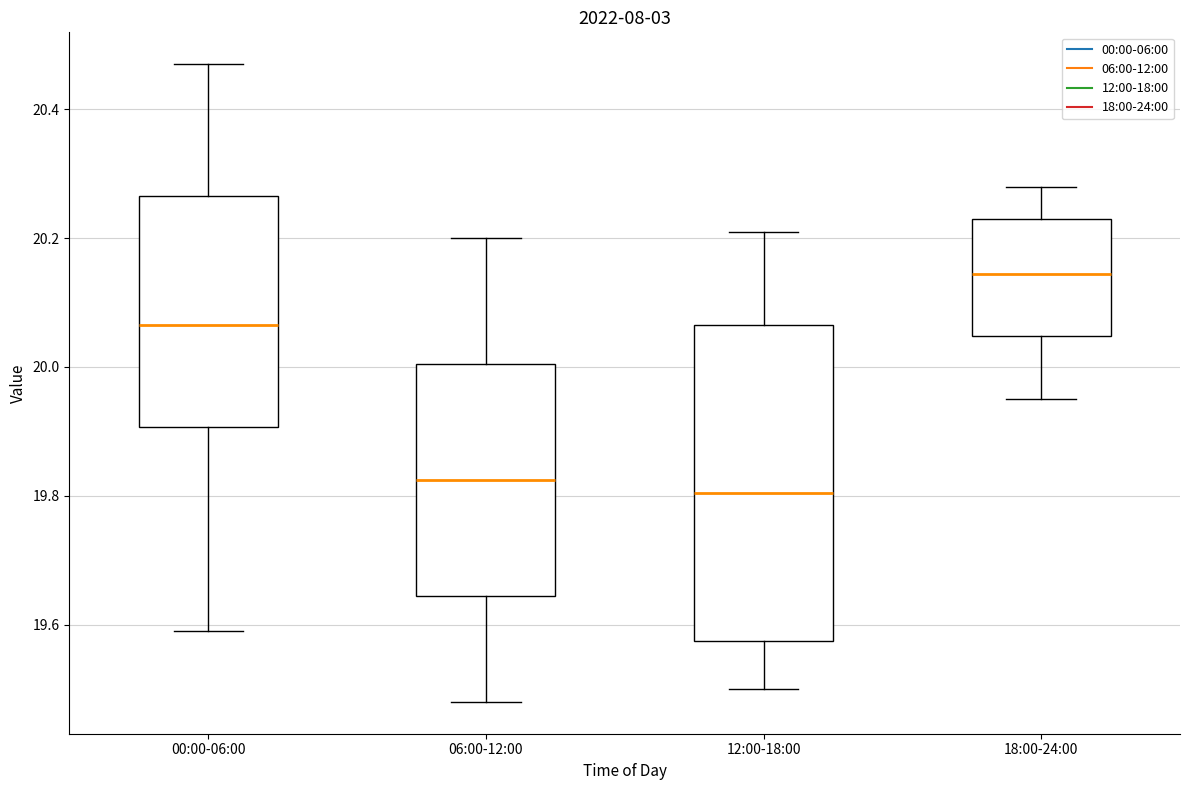

Reading left to right, read every box against the y-axis: the position of its median line, the range the box covers, and the ends of its whiskers. The values are not printed on the chart, so give them approximately, as read against the axis.

00:00-06:00: median 20.06, box 19.90 to 20.26, whiskers 19.60 to 20.48
06:00-12:00: median 19.82, box 19.64 to 20.00, whiskers 19.48 to 20.20
12:00-18:00: median 19.80, box 19.58 to 20.06, whiskers 19.50 to 20.22
18:00-24:00: median 20.14, box 20.04 to 20.24, whiskers 19.96 to 20.28